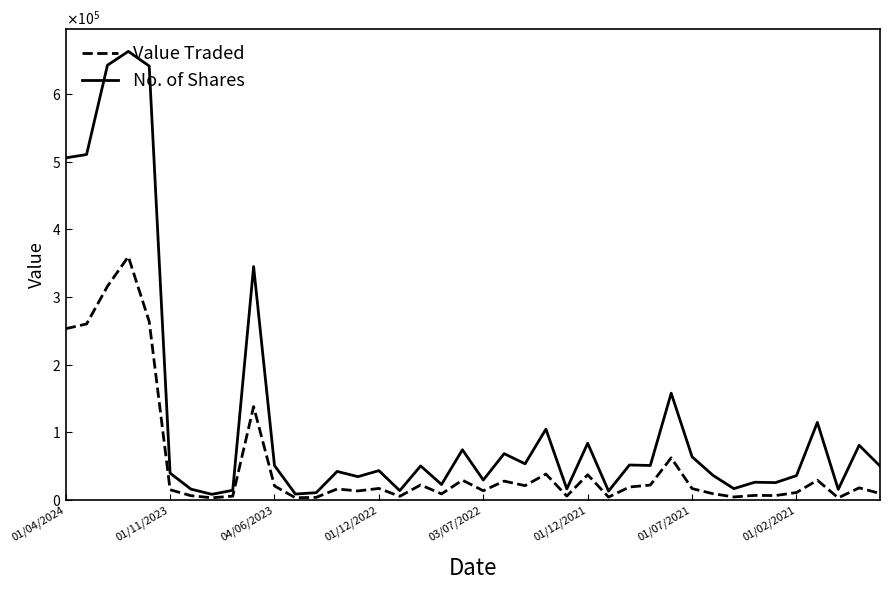

True or false: No. of Shares and Value Traded intersect in this chart.

False